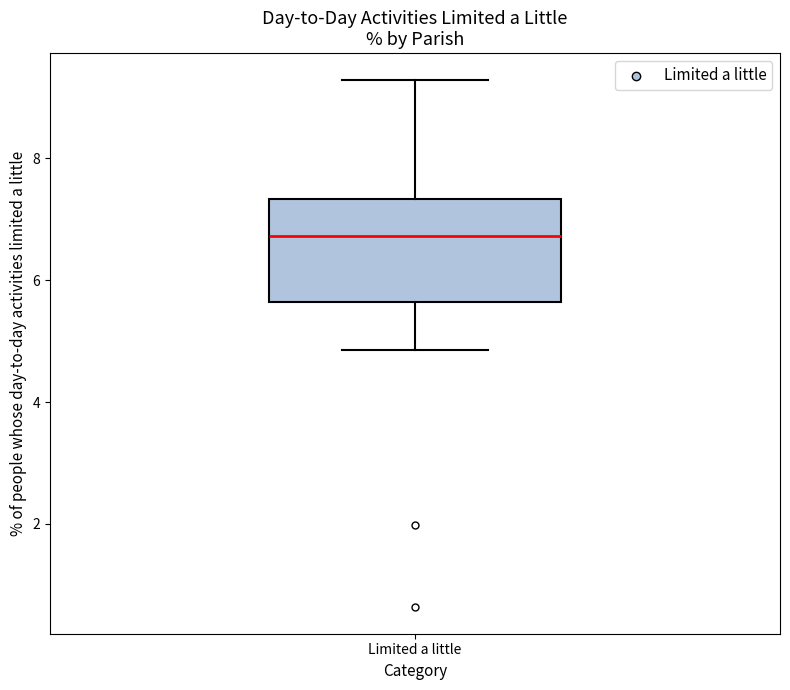

Transcribe this box plot: give where the median line is, the range the box spans, and where the two whiskers end, as read against the y-axis. The values are not printed on the chart, so give them approximately, as read against the axis.

median 6.8, box 5.6 to 7.4, whiskers 4.8 to 9.2